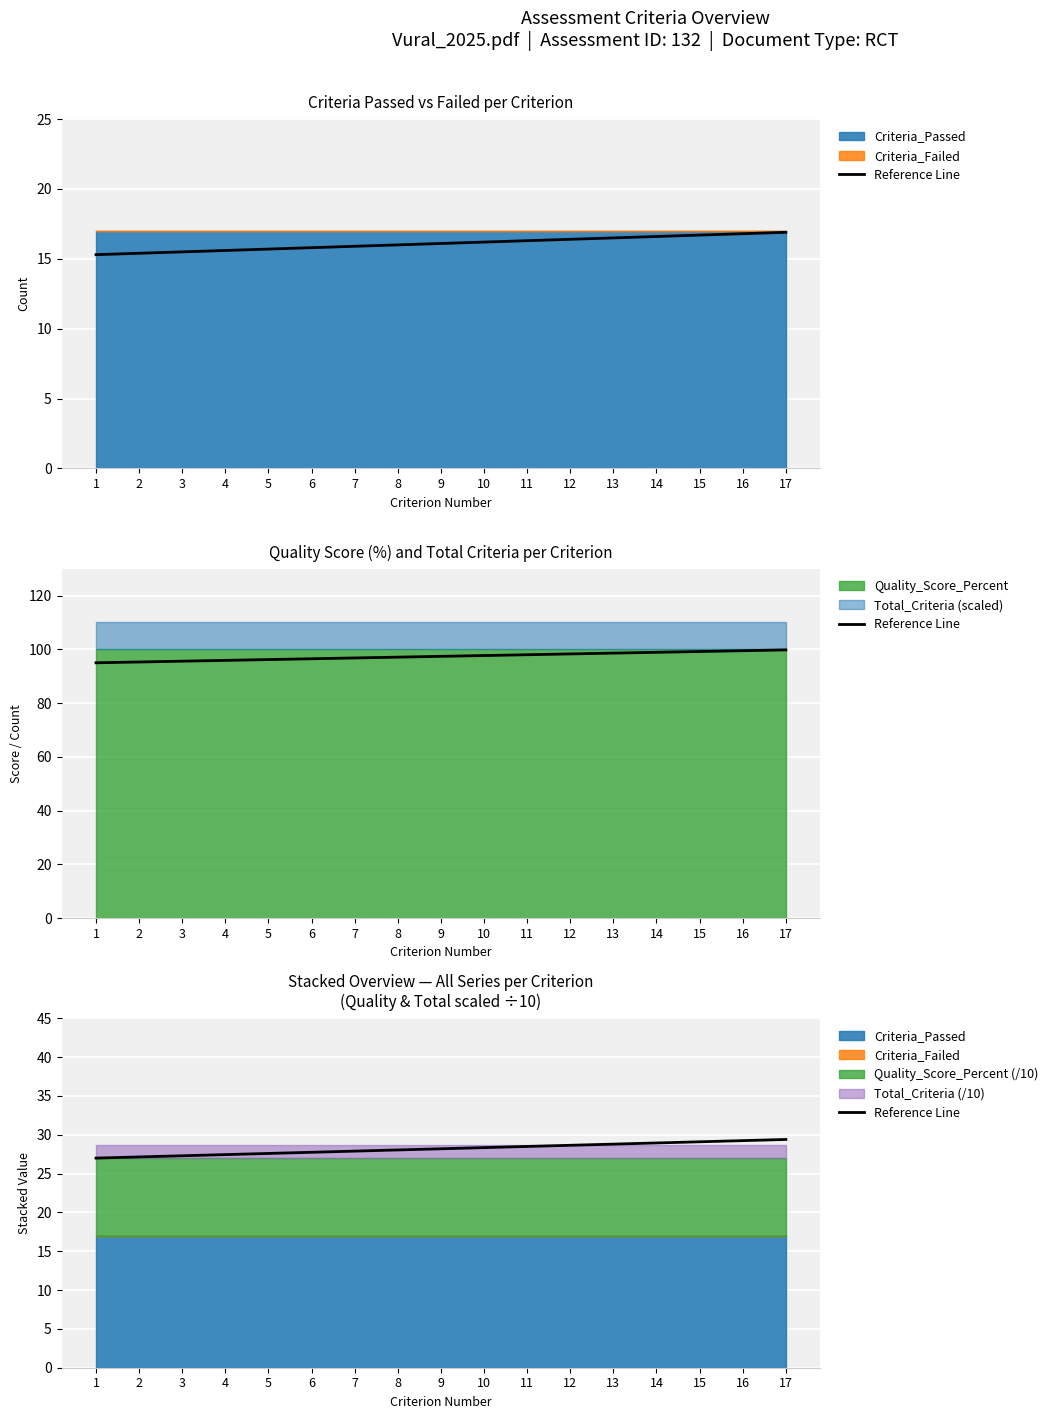

What value does the data have at 14?

28.9